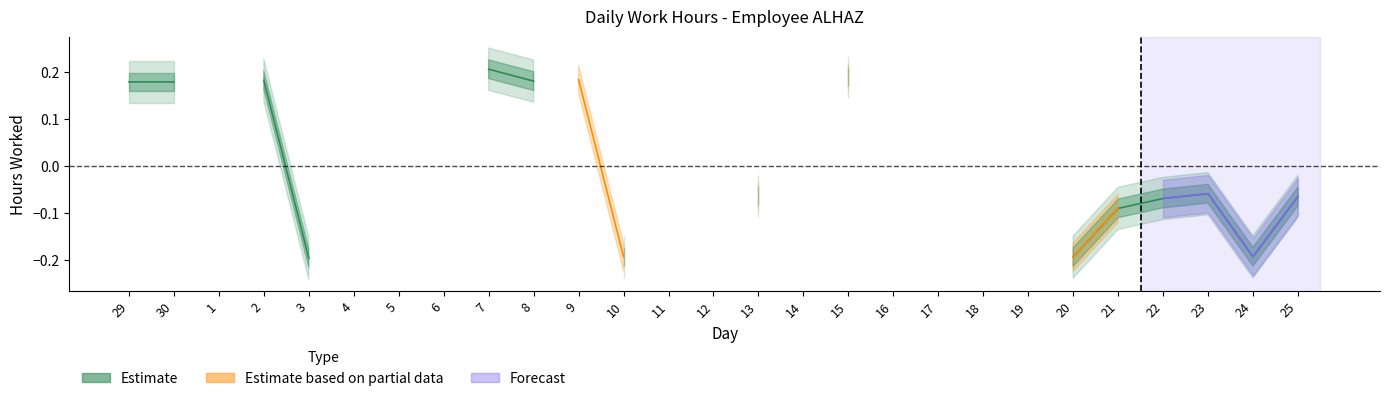

Is the value of Estimate at 21 greater than the value of Estimate based on partial data at 14?

No